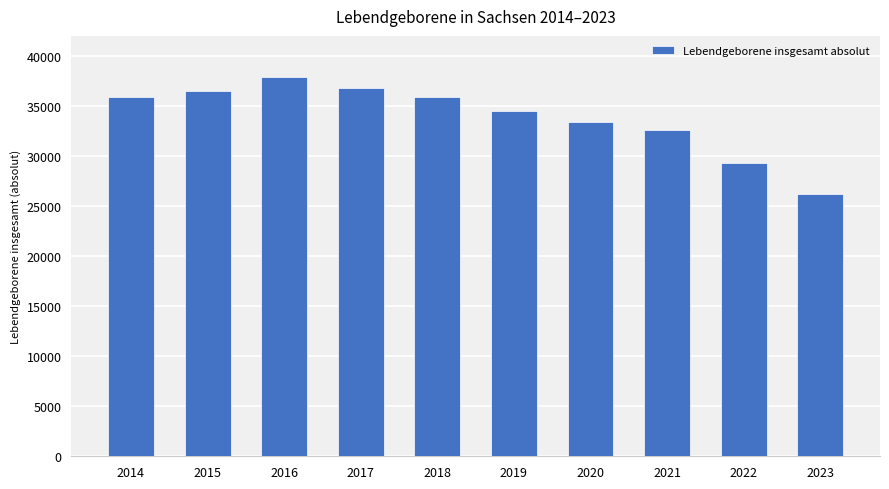

What is the value of the 3rd bar from the left?

37941